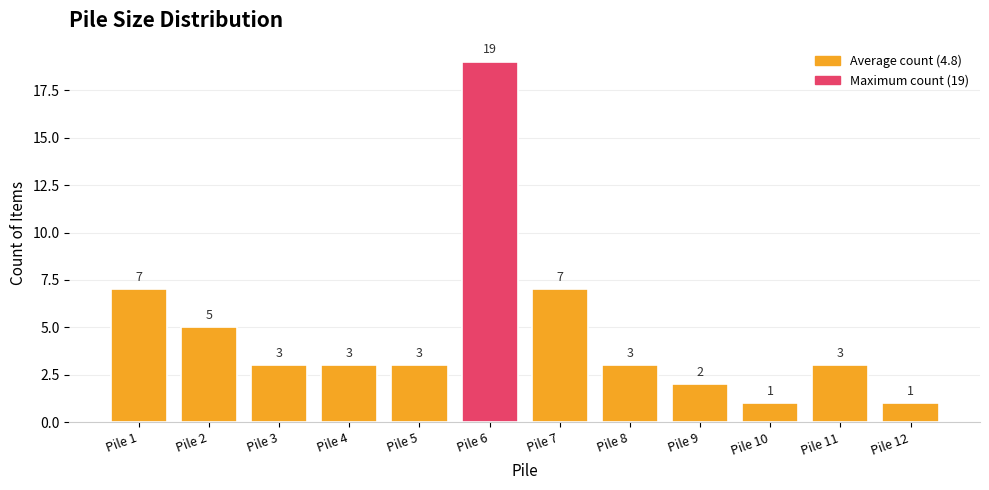

Reading left to right, list all the values displayed in this chart.

Pile 1=7	Pile 2=5	Pile 3=3	Pile 4=3	Pile 5=3	Pile 6=19	Pile 7=7	Pile 8=3	Pile 9=2	Pile 10=1	Pile 11=3	Pile 12=1